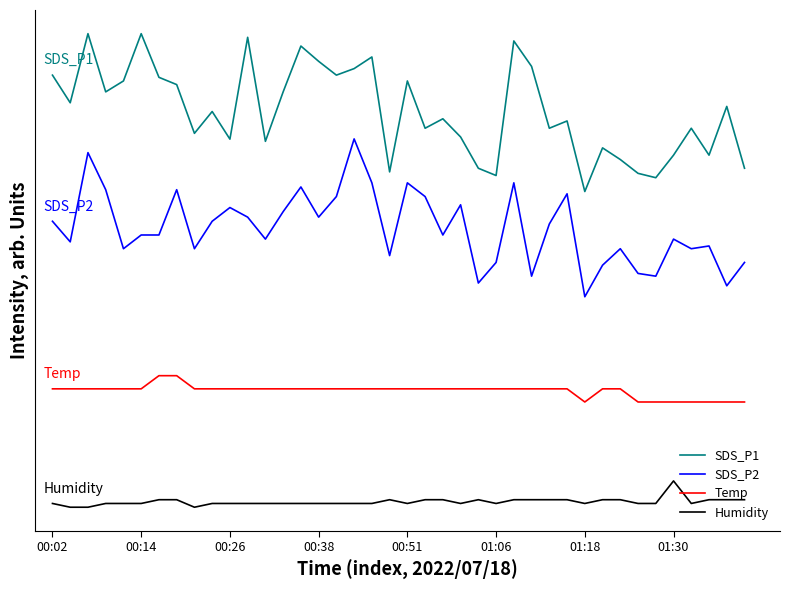

What is the sum of all SDS_P2 values?

212.3